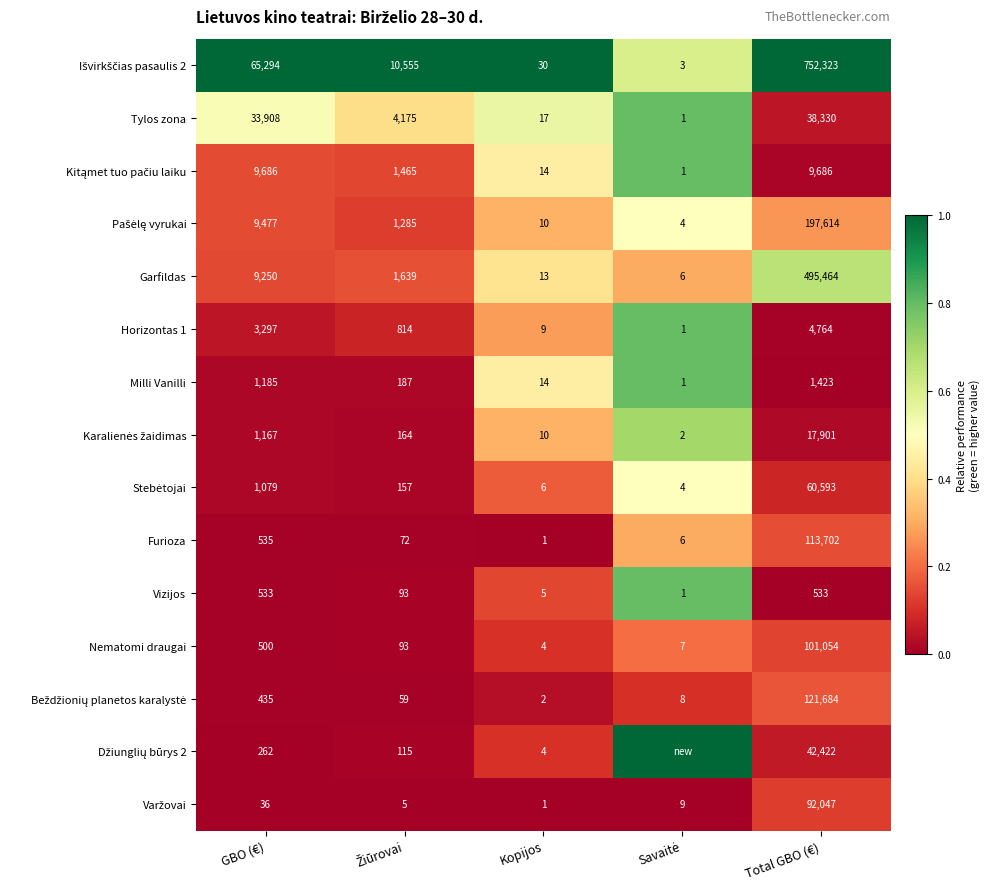

How many series are shown in this chart?

15